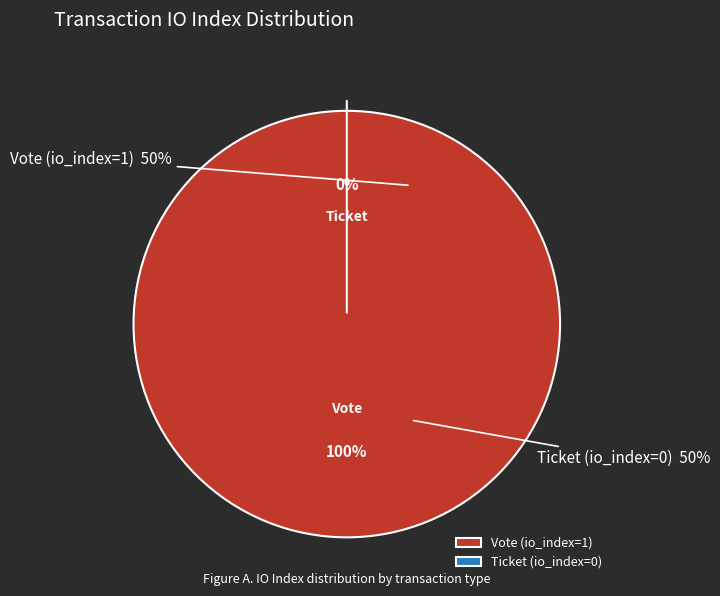

To the nearest percent, what portion does Vote (io_index=1) represent?

100%